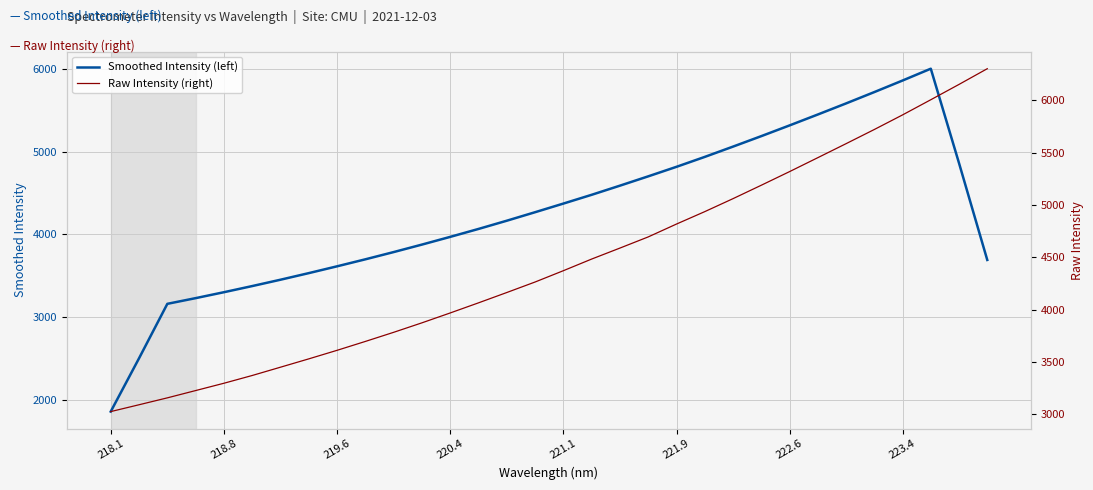

List the series in order of their peak value, lowest first.

Smoothed Intensity (left), Raw Intensity (right)